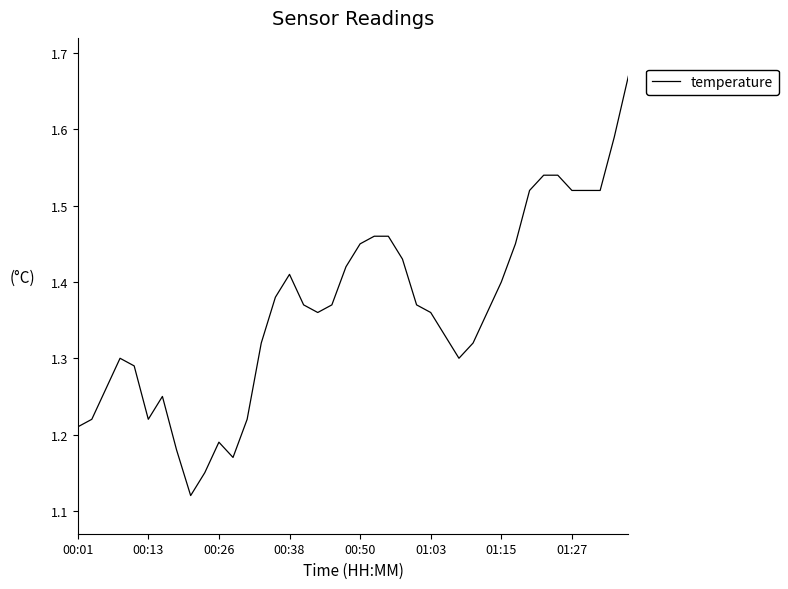

Is this an area chart (filled region under the line)?

No